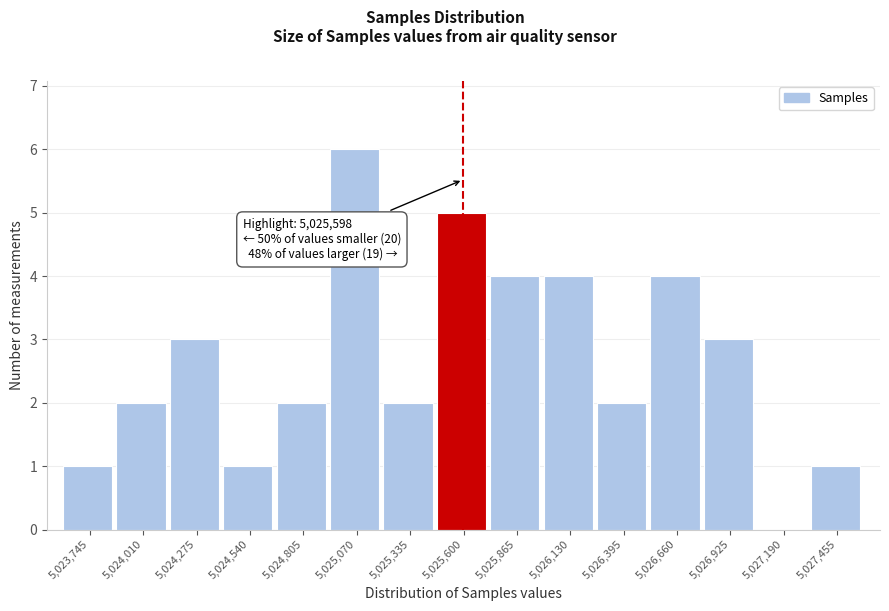

Which range on the x-axis has the tallest bar?

5024950 to 5025200